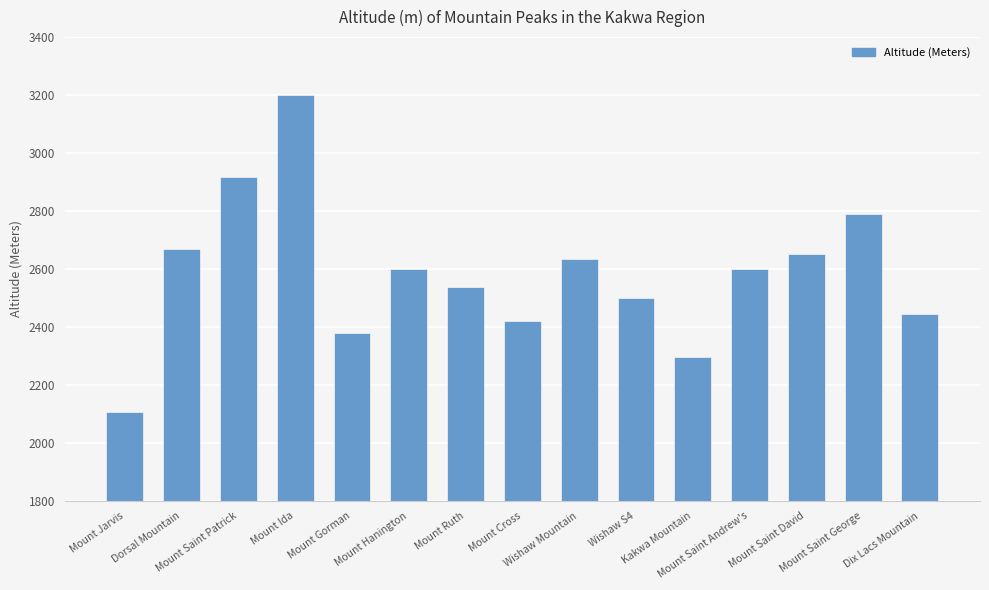

Reading left to right, what are all the values shown in this chart?

Mount Jarvis=2106	Dorsal Mountain=2670	Mount Saint Patrick=2918	Mount Ida=3200	Mount Gorman=2380	Mount Hanington=2599	Mount Ruth=2537	Mount Cross=2422	Wishaw Mountain=2633	Wishaw S4=2499	Kakwa Mountain=2295	Mount Saint Andrew's=2599	Mount Saint David=2651	Mount Saint George=2790	Dix Lacs Mountain=2444